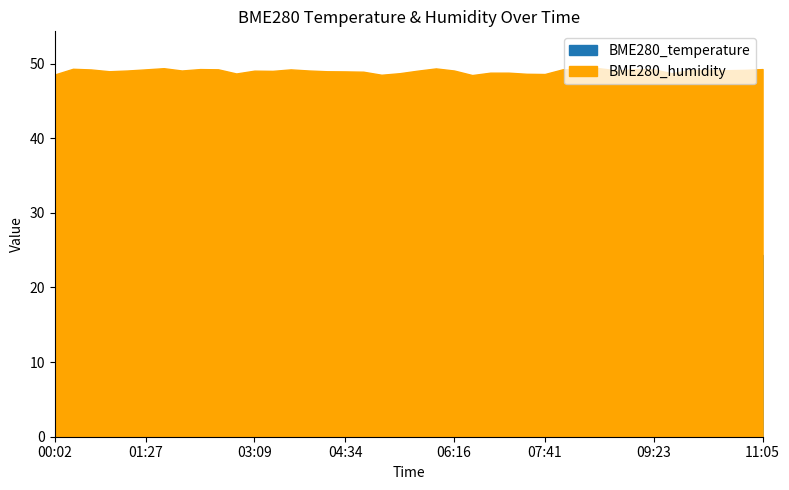

In BME280_humidity, how many points are lower than both neighbors (excluding endpoints)?

11